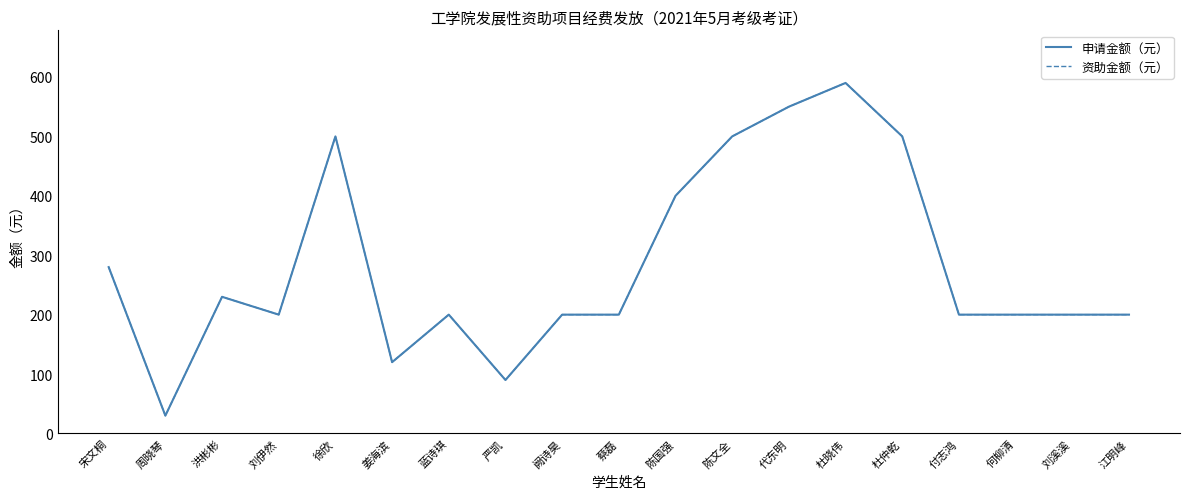

At which category is the sum across all series the highest?

杜晓伟